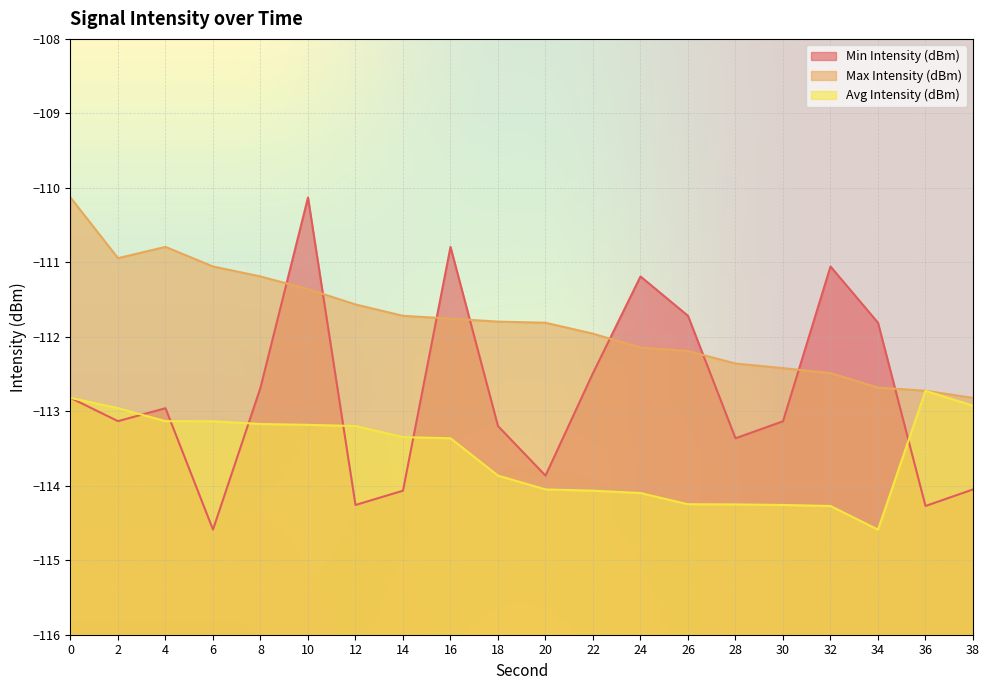

At which category is the sum across all series the highest?

10